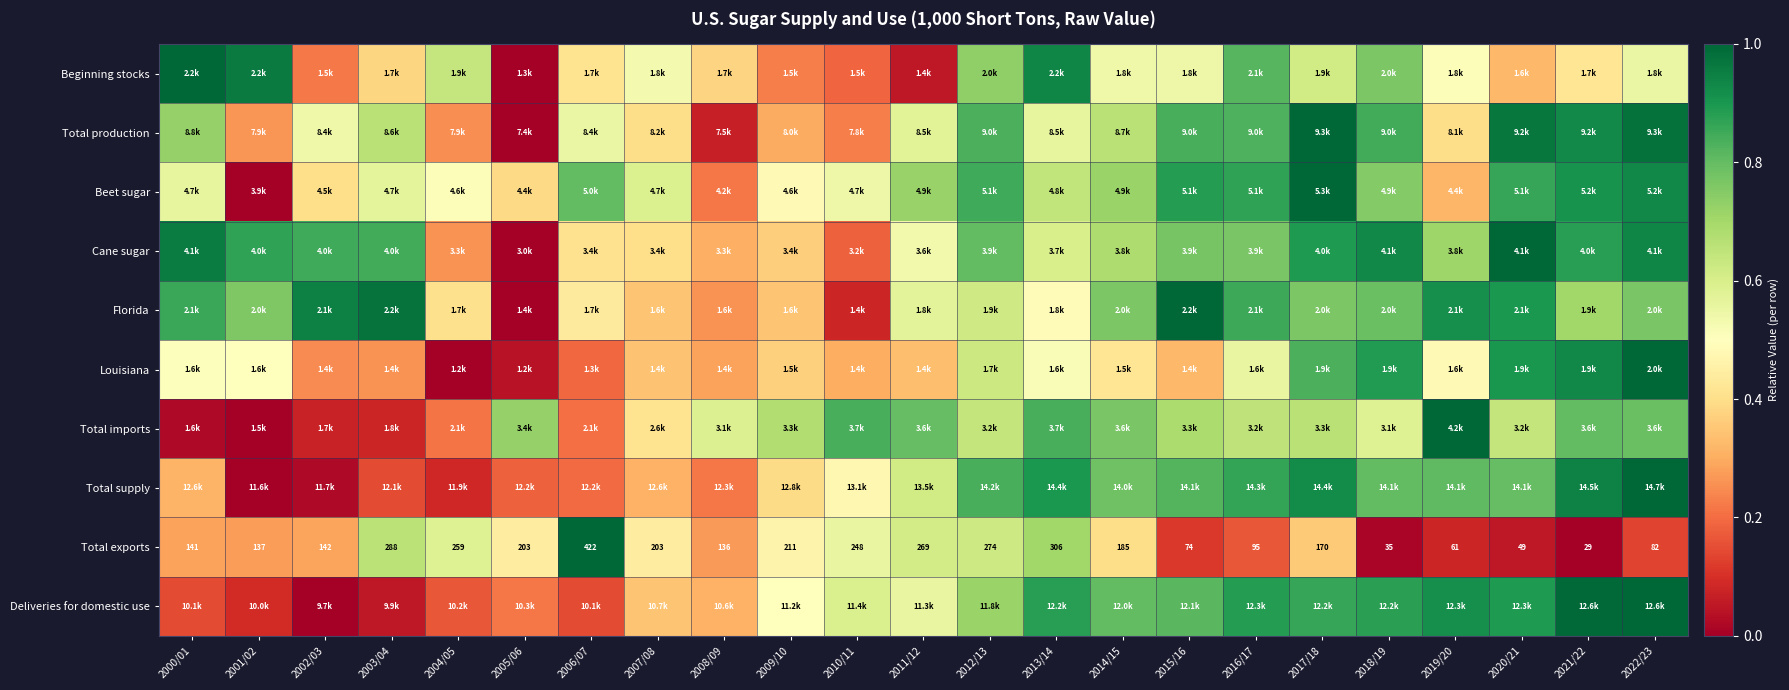

Read the Beginning stocks value at 2006/07.

0.4